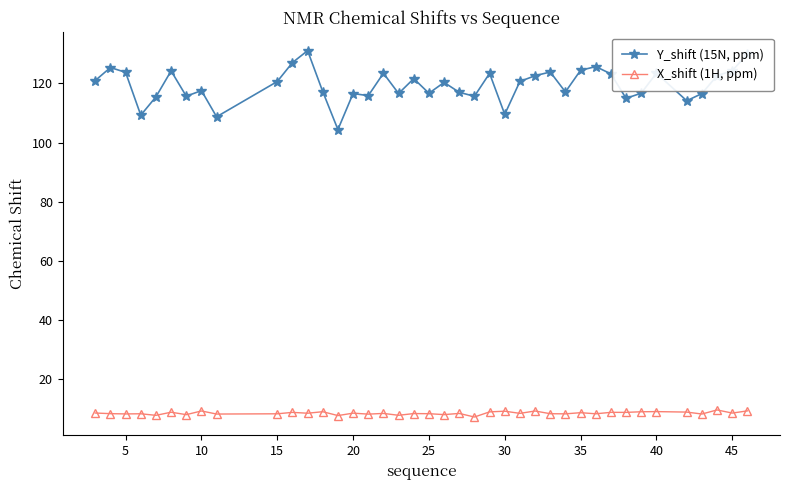

How many lines are shown in the chart?

2